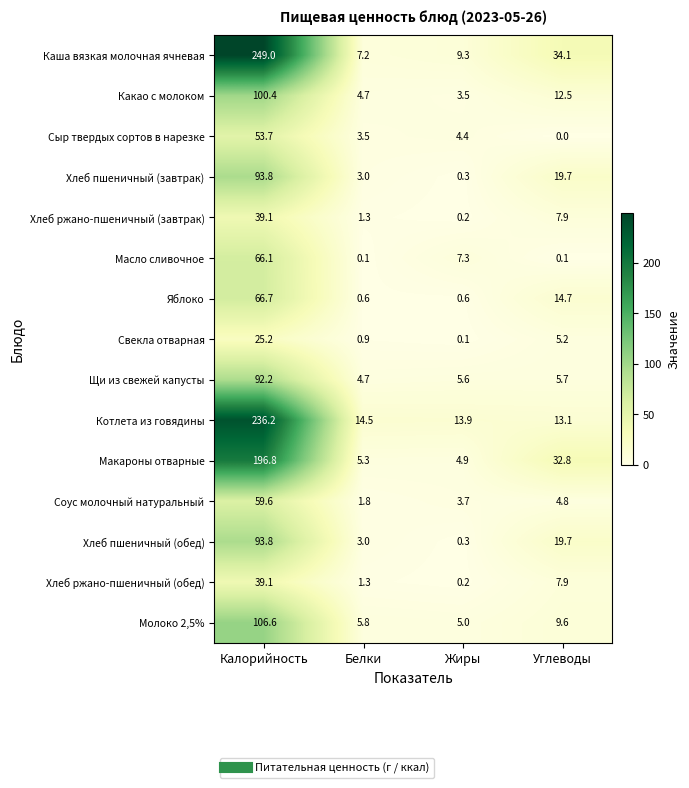

What is the difference between the highest and lowest values at Калорийность?

223.8